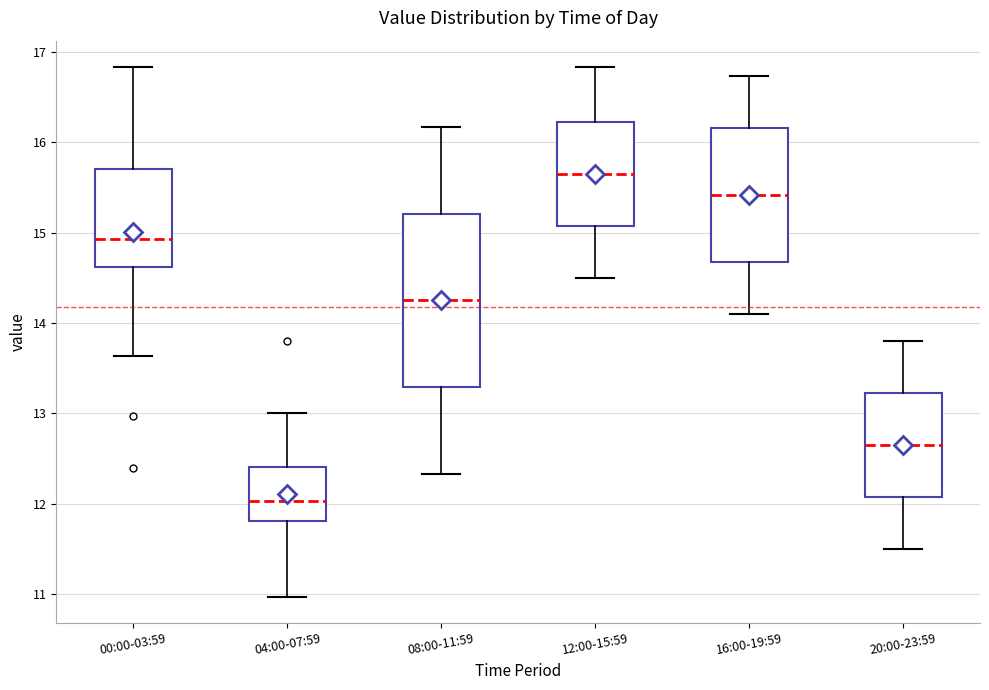

Which box's median line is the lowest?

04:00-07:59